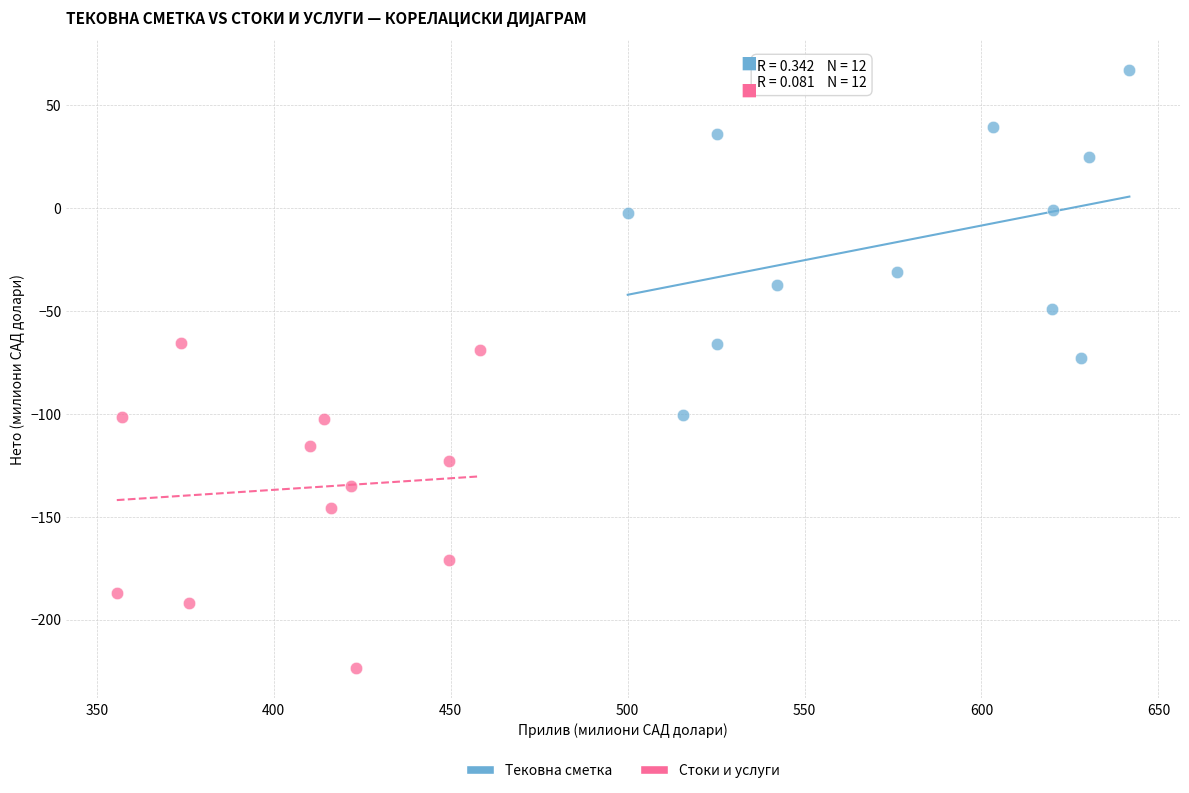

Which series reaches the minimum Y coordinate?

Стоки и услуги